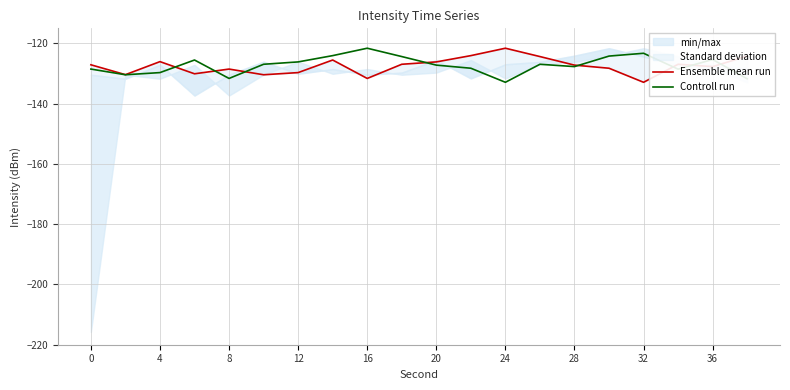

What is the total value across all series at 0?

-255.6